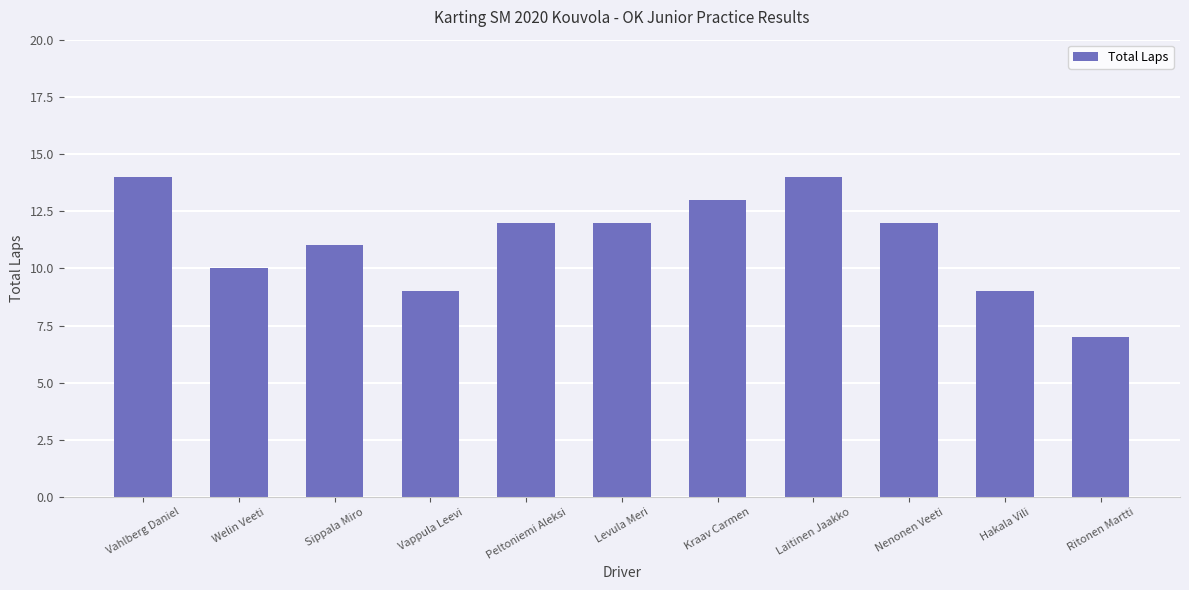

What is the sum of the values at Levula Meri and Sippala Miro?

23